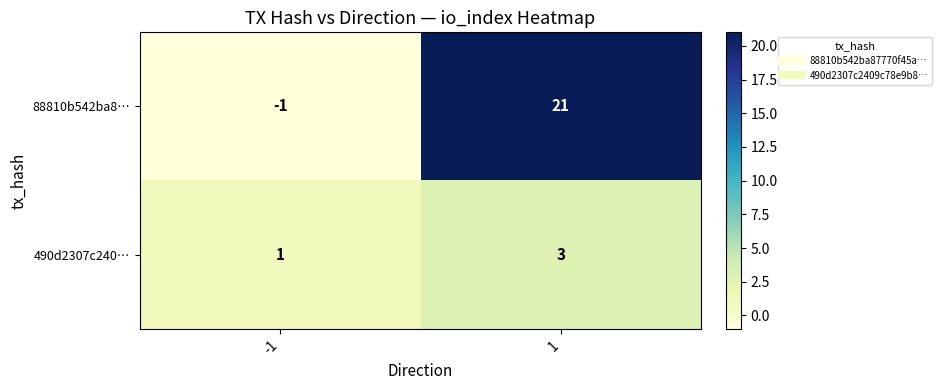

What is the greatest value displayed?

21